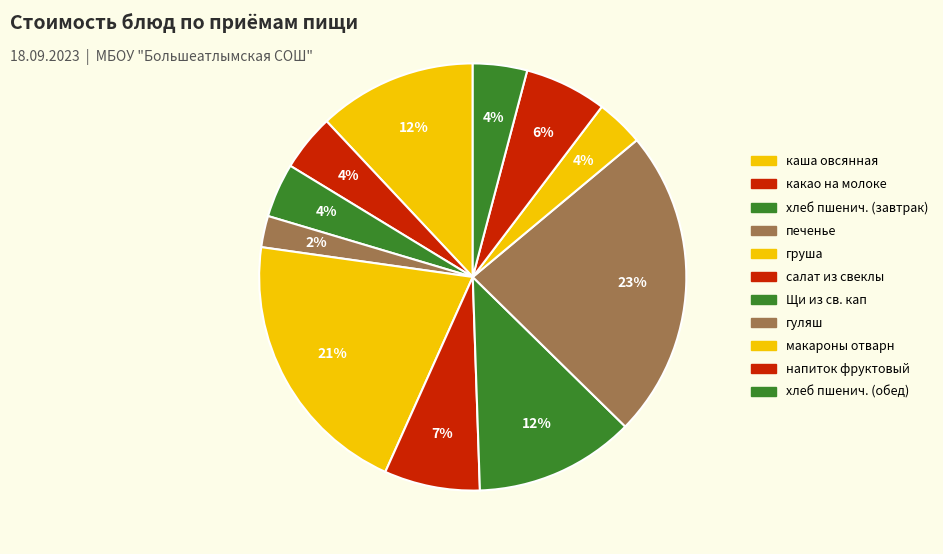

Rank the categories by value from lowest to highest.

печенье, макароны отварн, хлеб пшенич. (завтрак), хлеб пшенич. (обед), какао на молоке, напиток фруктовый, салат из свеклы, каша овсянная, Щи из св. кап, груша, гуляш